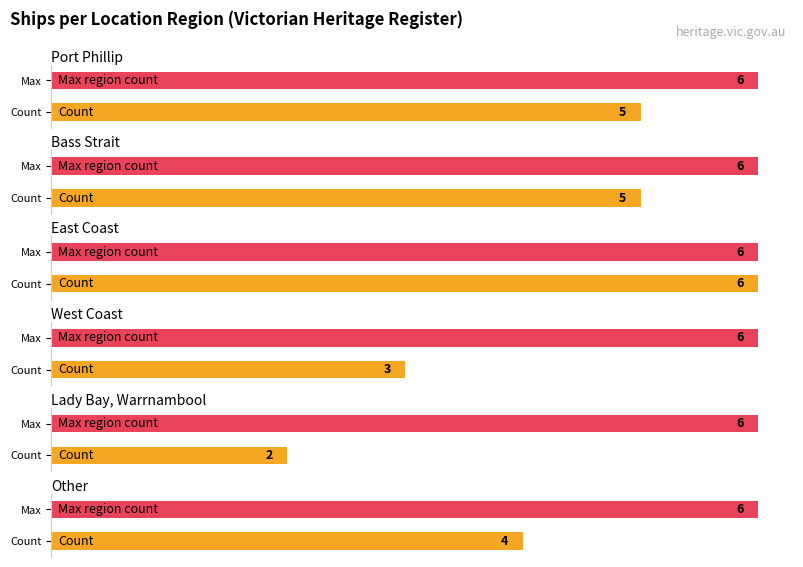

How many values are below 5?

3